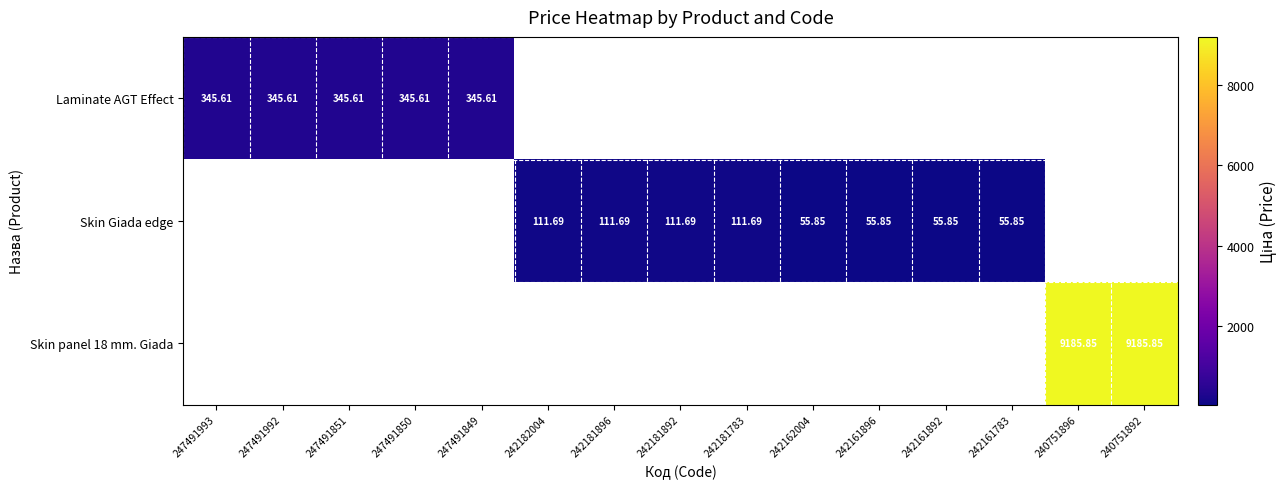

How many categories are shown in the chart?

15